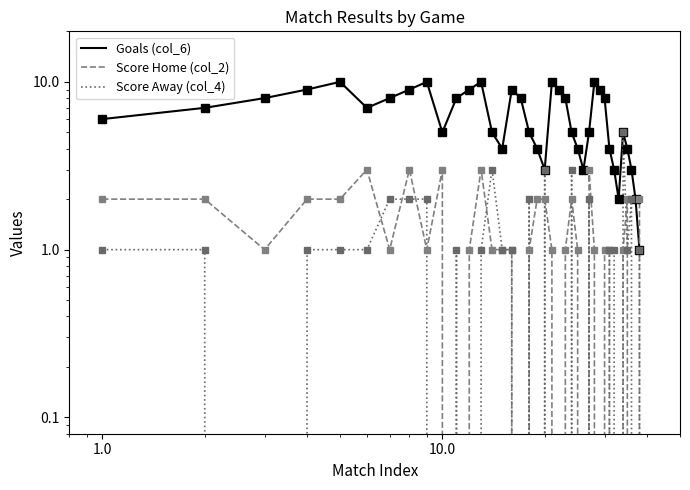

How many lines are shown in the chart?

3